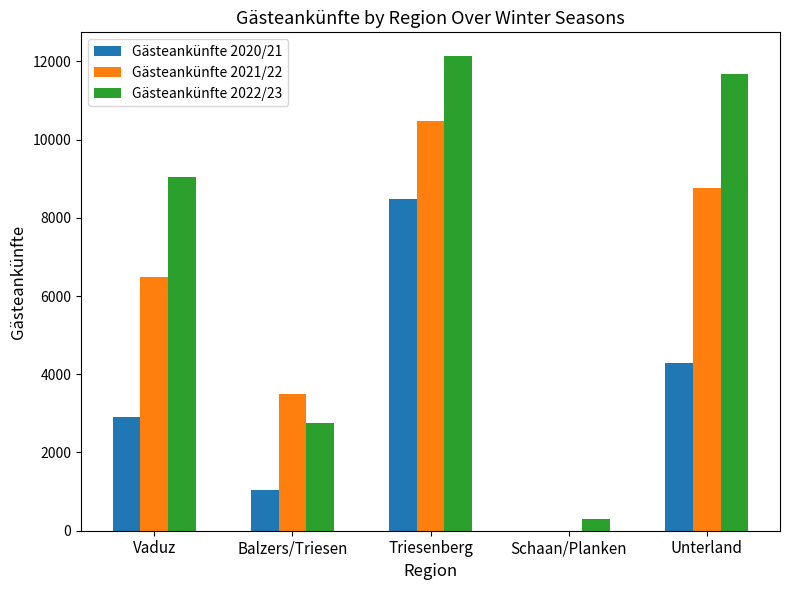

Reading right to left, transcribe all the data shown in this chart.

Gästeankünfte 2020/21: 4285	0	8475	1035	2919
Gästeankünfte 2021/22: 8771	0	10486	3490	6479
Gästeankünfte 2022/23: 11668	296	12136	2746	9034